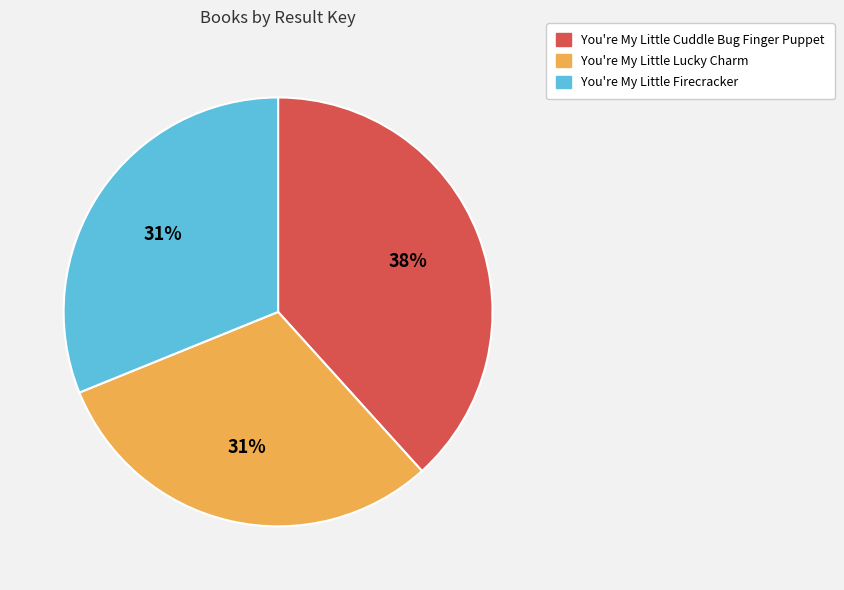

Is it true that You're My Little Cuddle Bug Finger Puppet is 49% of the pie?

False